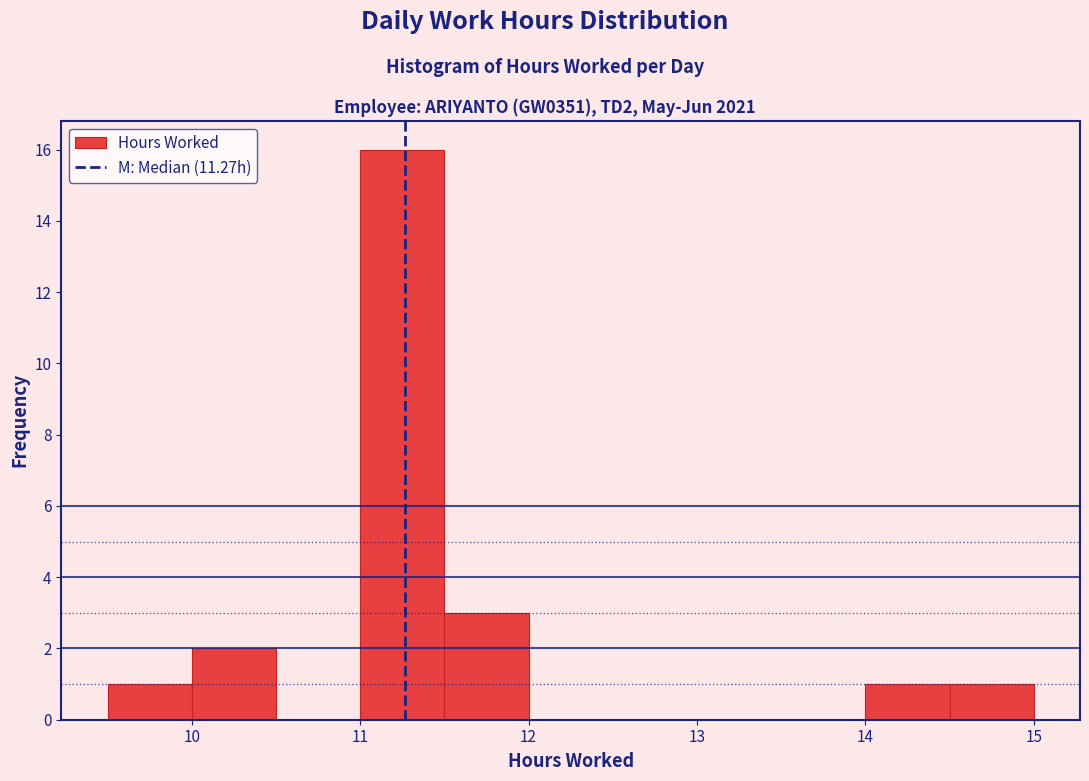

What is the height of the bar covering 10.0 to 10.5 on the x-axis? The values are not printed on the chart, so give them approximately, as read against the axis.

2